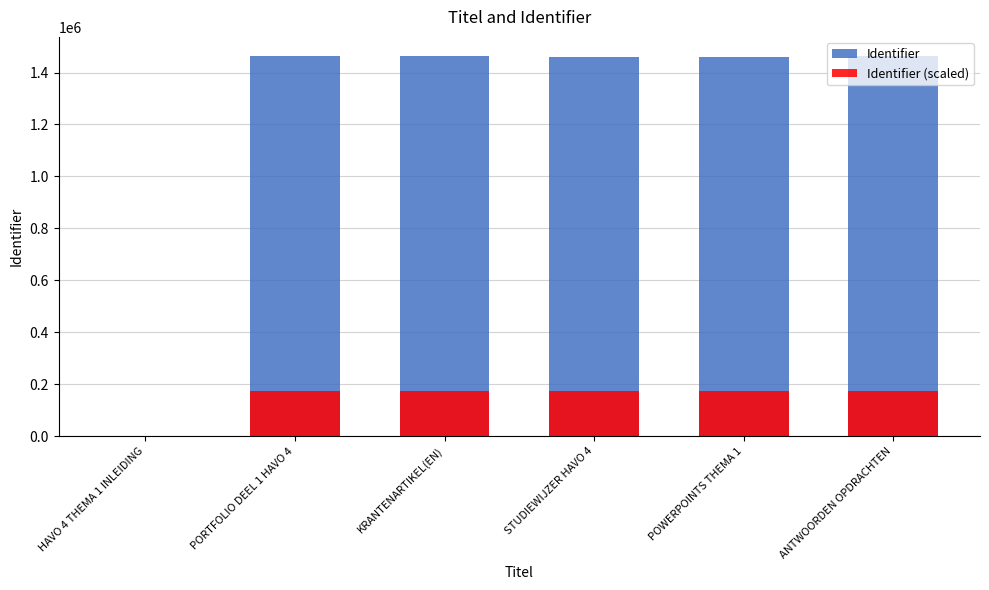

What position from the left is STUDIEWIJZER HAVO 4?

4